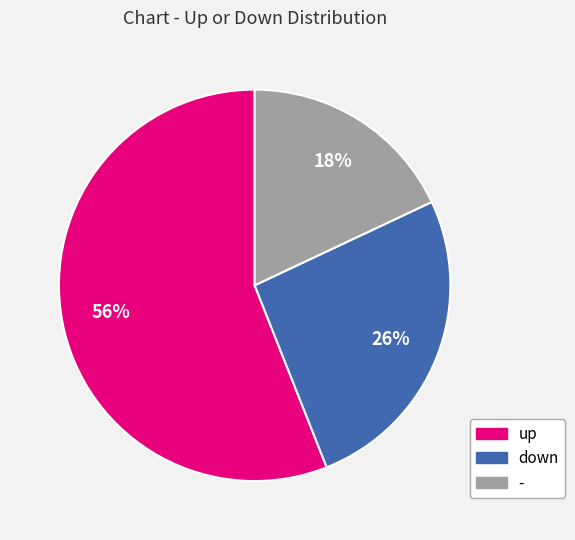

How many segments does this pie chart have?

3